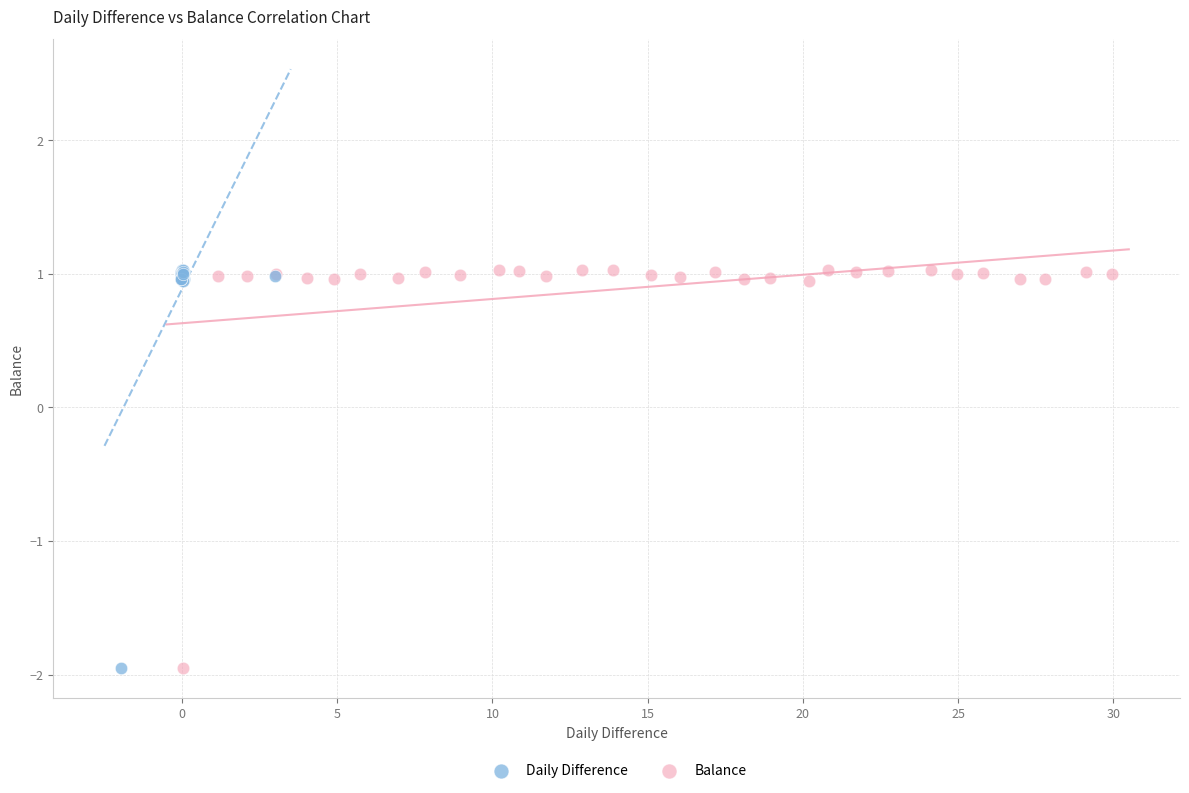

What are all the series names shown in the legend?

Daily Difference, Balance